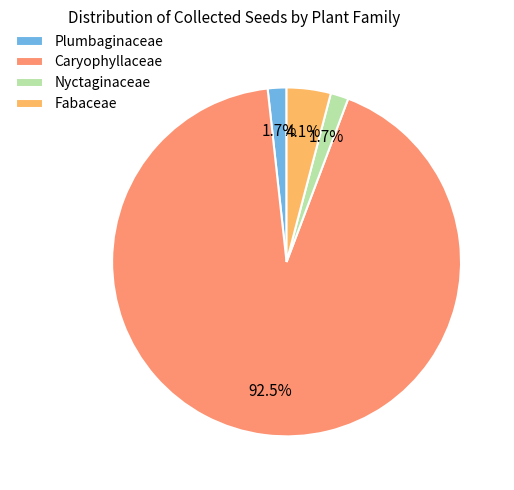

What is the largest slice in the pie chart?

Caryophyllaceae